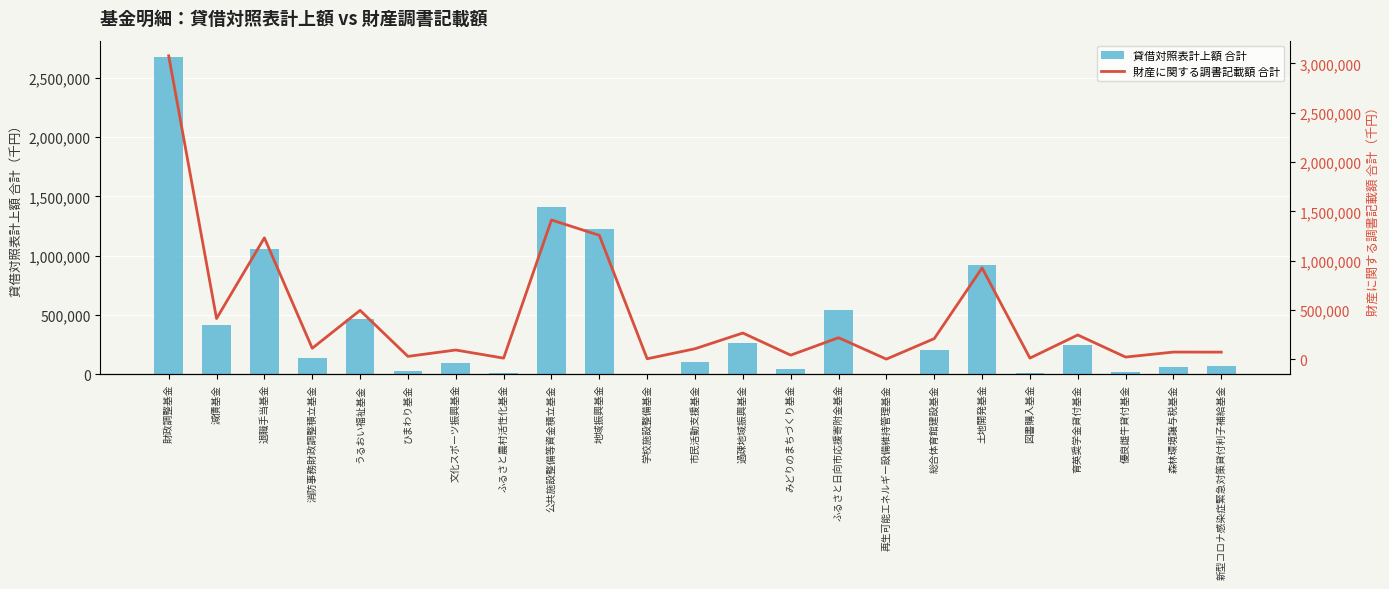

Is it true that 財産に関する調書記載額 合計 equals 5098448 at 財政調整基金?

False